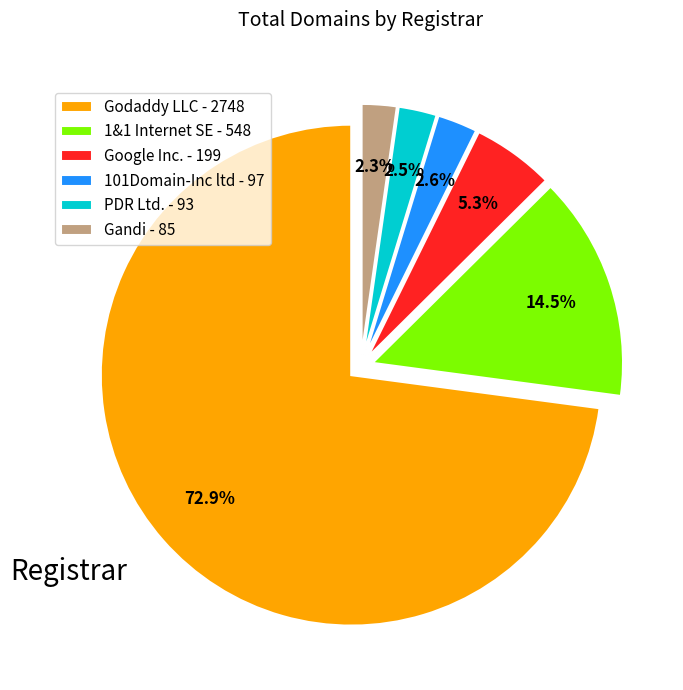

Is there a majority slice in this chart?

Yes